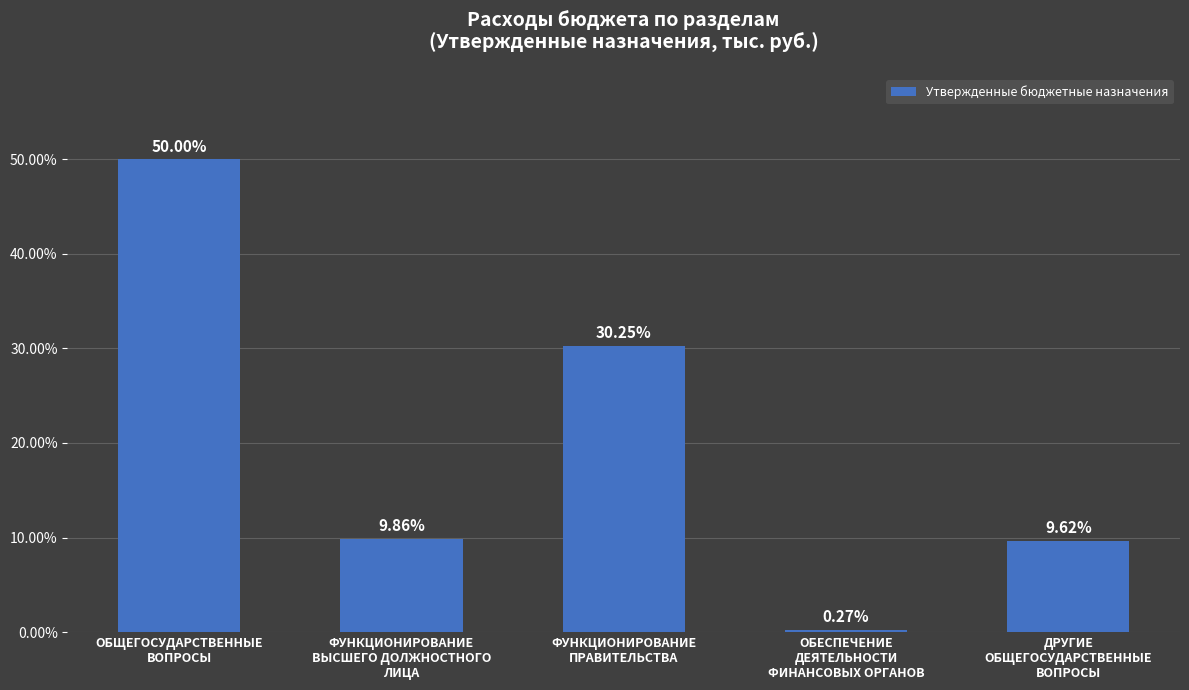

Is it true that the value at ОБЩЕГОСУДАРСТВЕННЫЕ
ВОПРОСЫ is 12.5?

False